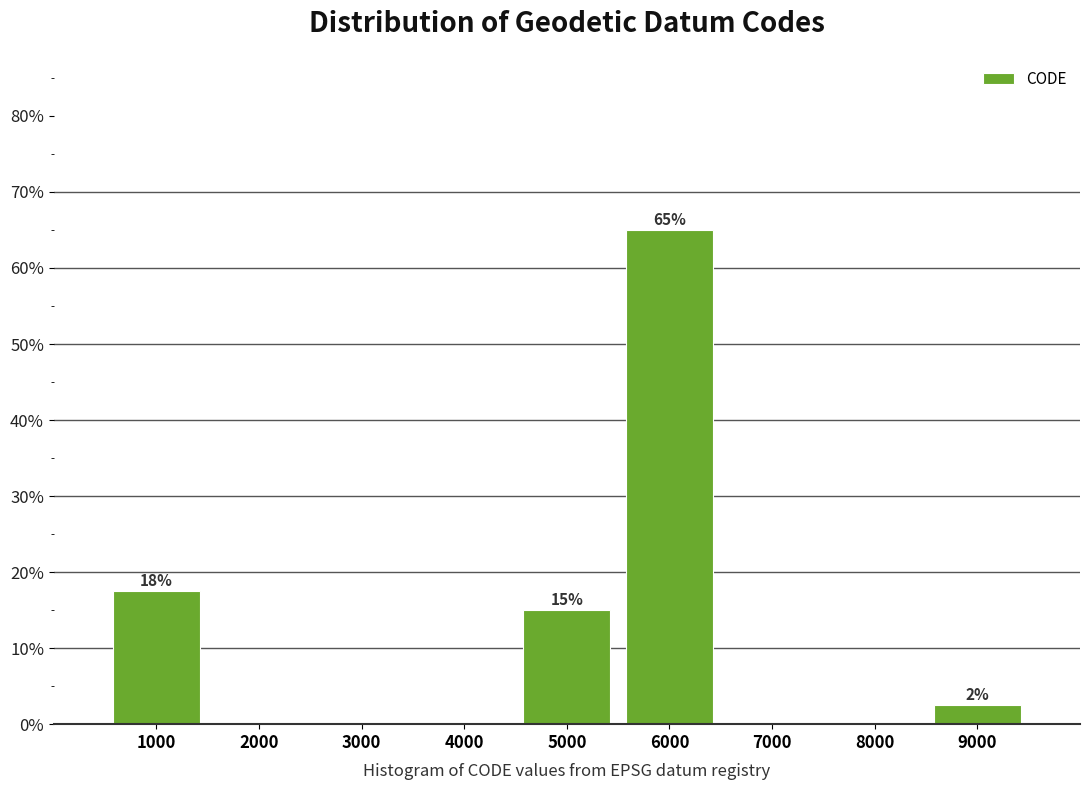

Reading left to right, extract all data points from this chart.

1000=17.5	2000=0.0	3000=0.0	4000=0.0	5000=15.0	6000=65.0	7000=0.0	8000=0.0	9000=2.5